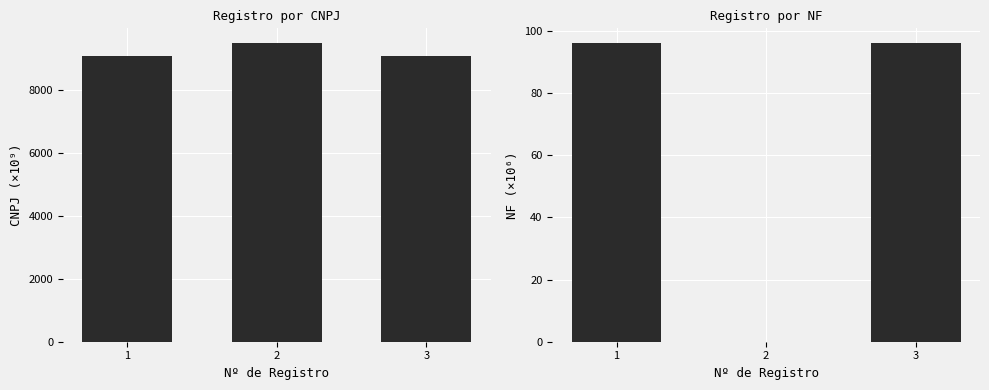

Reading left to right, extract all data points from this chart.

CNPJ (×10⁹): 9072.0	9477.7	9072.0
NF (×10⁶): 96.0	0.0	96.0